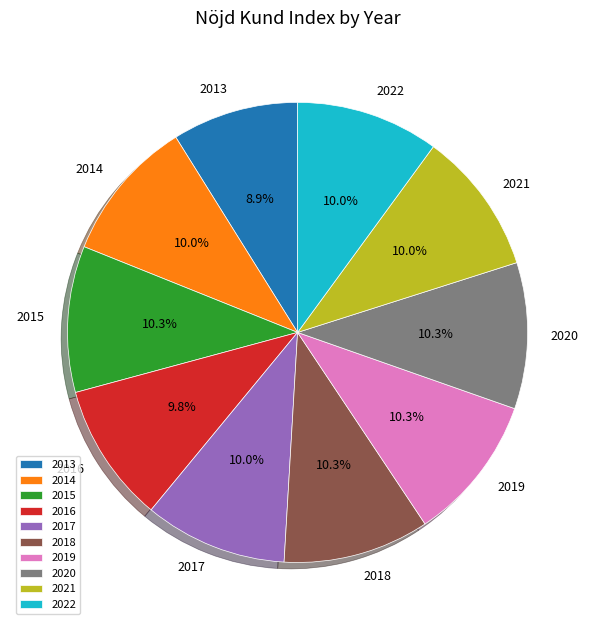

How many slices are in this pie chart?

10